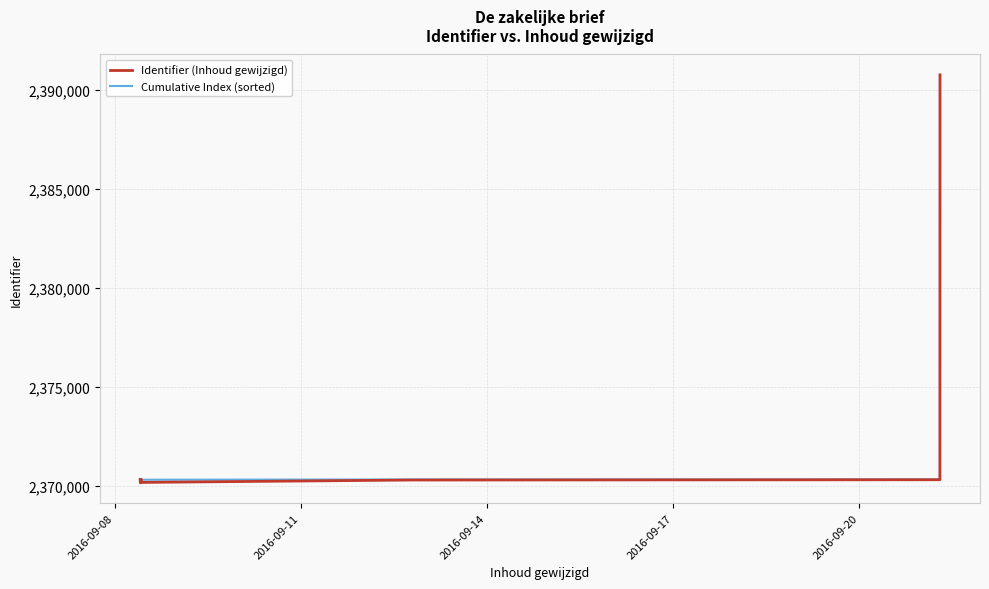

What is the highest value of the Identifier (Inhoud gewijzigd) series?

2390749